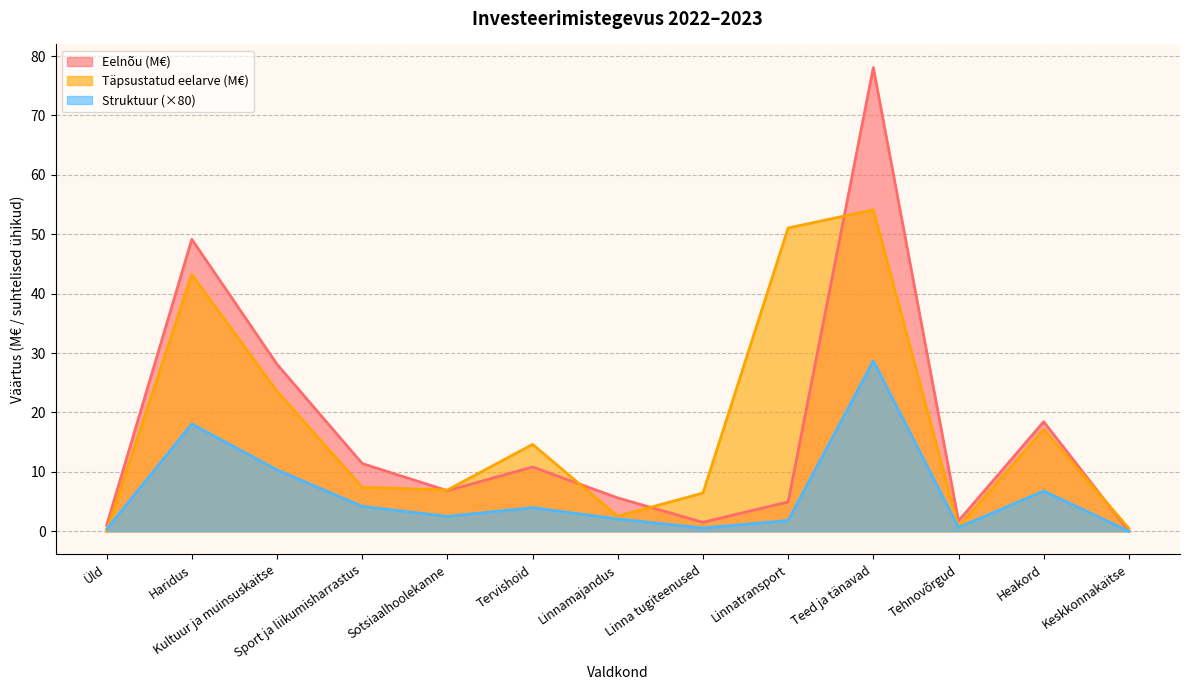

Where do Täpsustatud eelarve and Struktuur first cross each other?

Sport ja liikumisharrastus and Sotsiaalhoolekanne